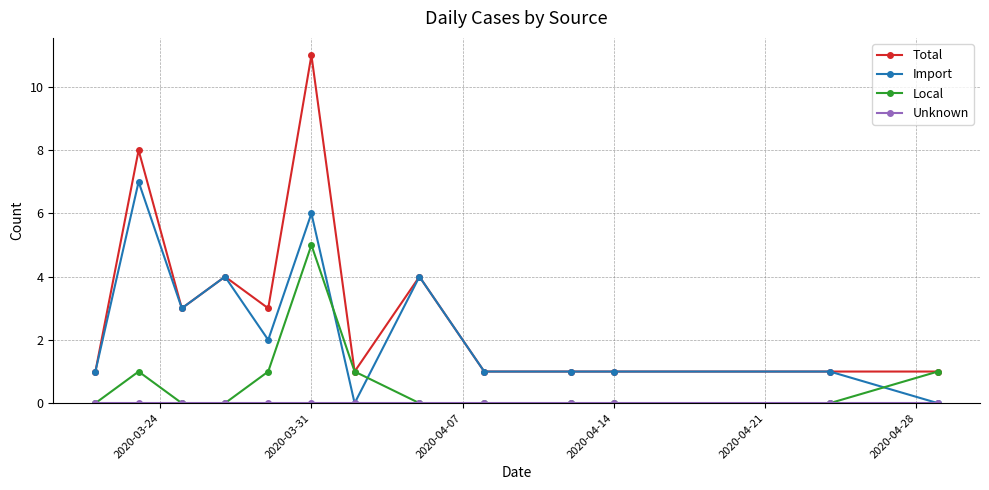

How many lines are shown in the chart?

4